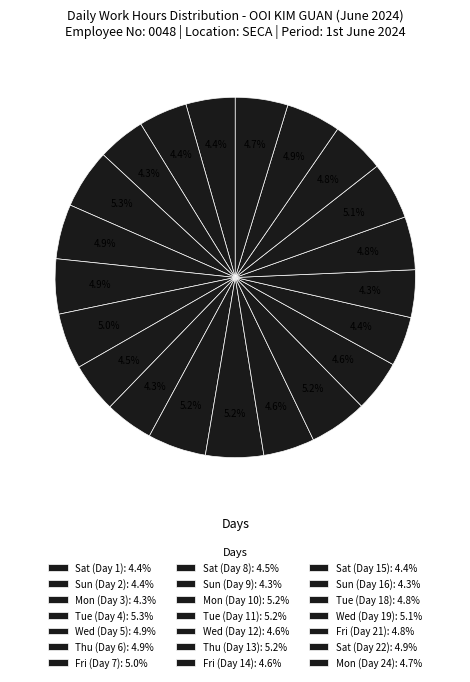

How many slices are in this pie chart?

21